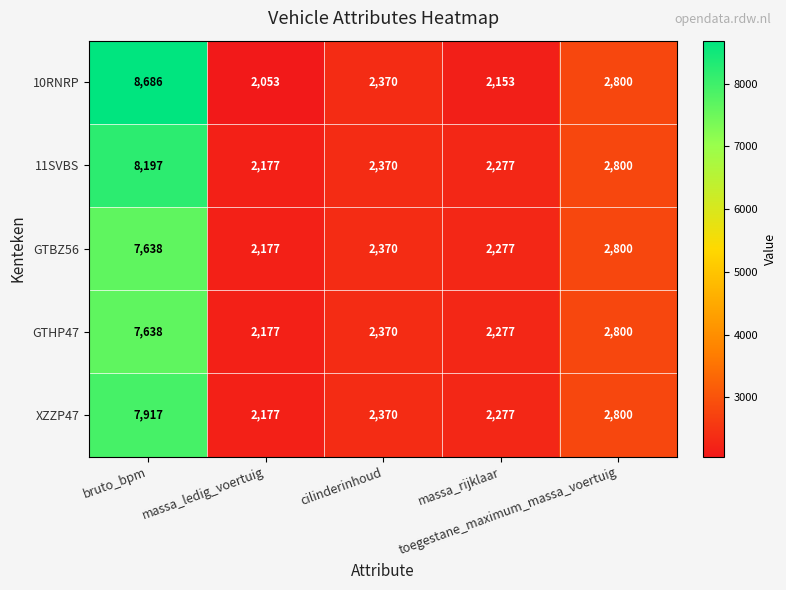

What is the difference between the second highest and second lowest values in the GTHP47 series?

523